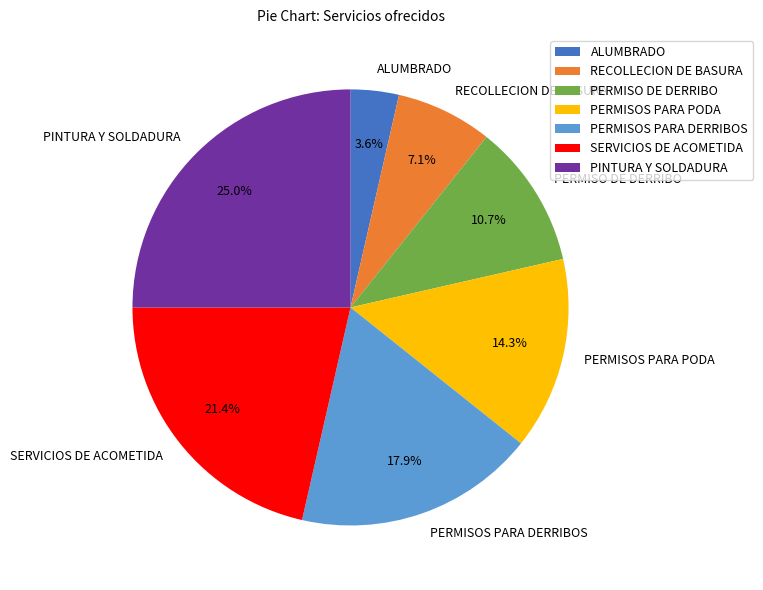

To the nearest percent, what percentage of the pie is SERVICIOS DE ACOMETIDA?

21%